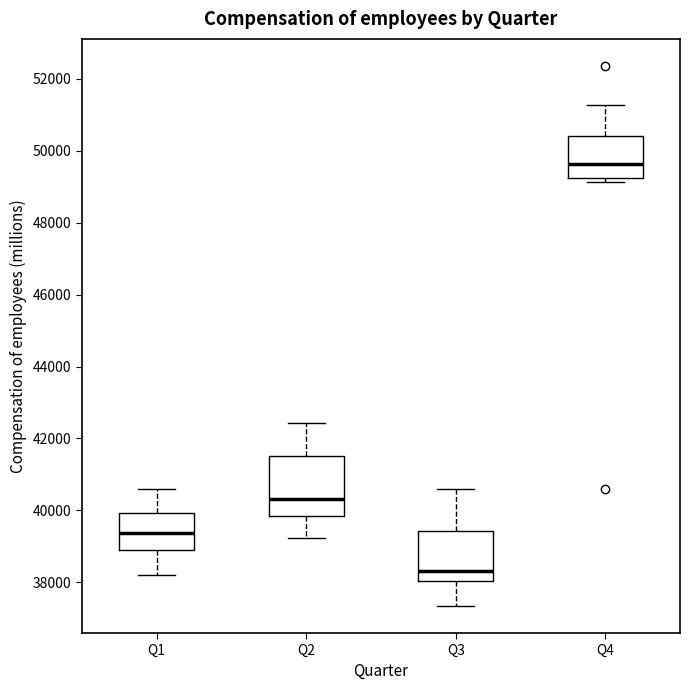

Reading left to right, transcribe this box plot: for each box, give where its median line is, the range the box spans, and where its two whiskers end, as read against the y-axis. The values are not printed on the chart, so give them approximately, as read against the axis.

Q1: median 39400, box 38800 to 40000, whiskers 38200 to 40600
Q2: median 40400, box 39800 to 41600, whiskers 39200 to 42400
Q3: median 38400, box 38000 to 39400, whiskers 37400 to 40600
Q4: median 49600, box 49200 to 50400, whiskers 49200 (just below the box's lower edge) to 51200